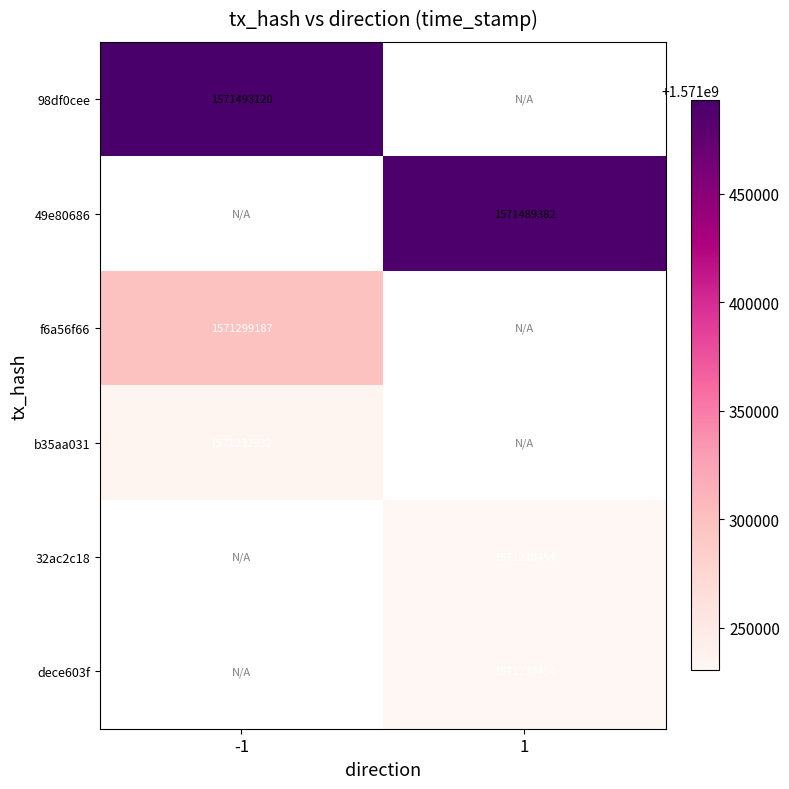

At how many categories does at least one series exceed 1571422941?

2